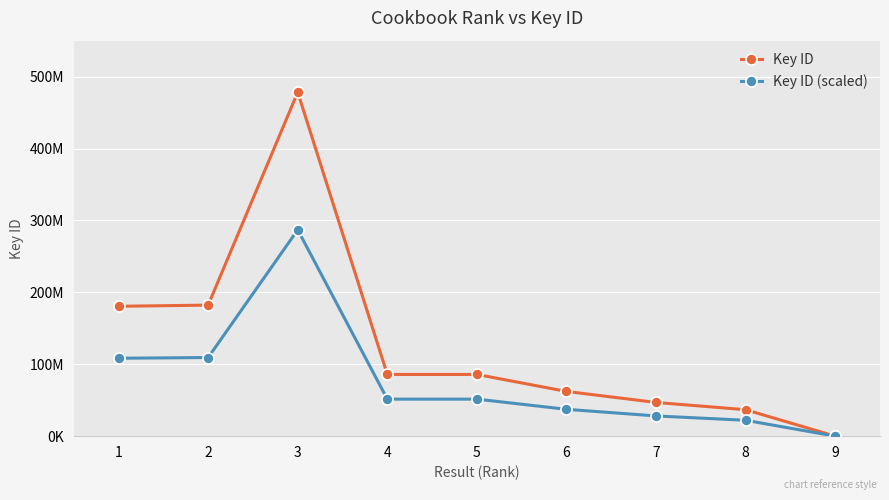

At which category does Key ID reach its first local peak?

3